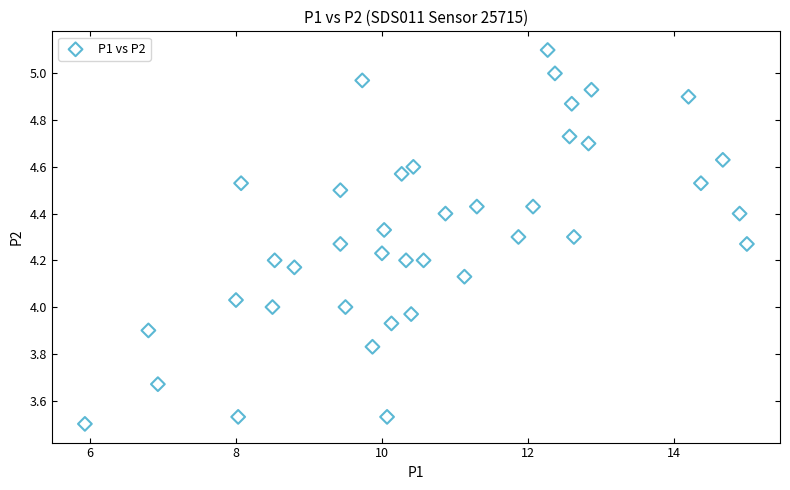

What is the range of Y values (max minus min)?

1.6